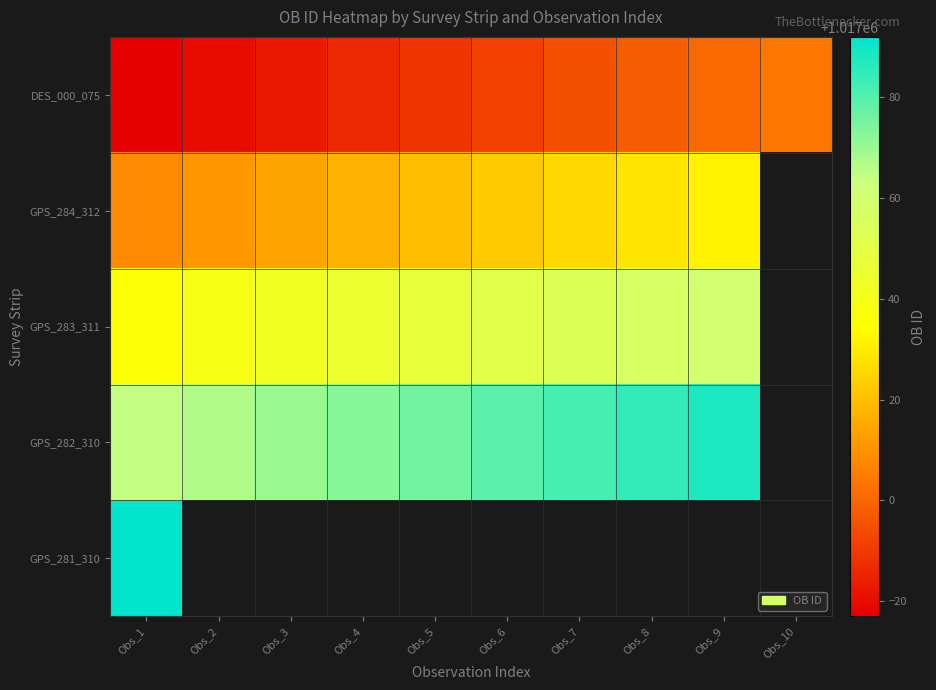

Which category has the lowest value in the GPS_284_312 series?

Obs_1